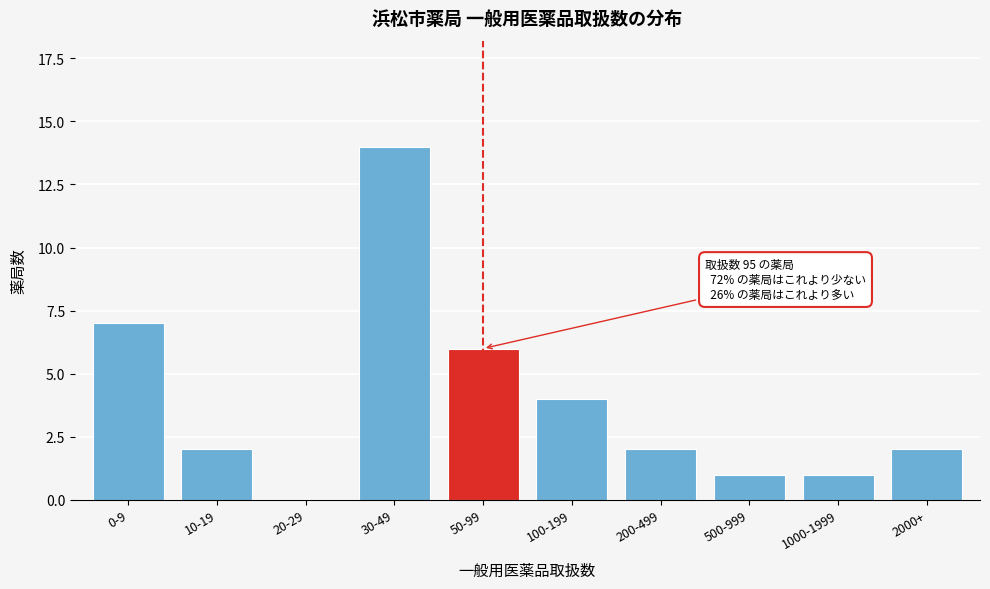

Reading right to left, extract all data points from this chart.

2000+=2	1000-1999=1	500-999=1	200-499=2	100-199=4	50-99=6	30-49=14	20-29=0	10-19=2	0-9=7